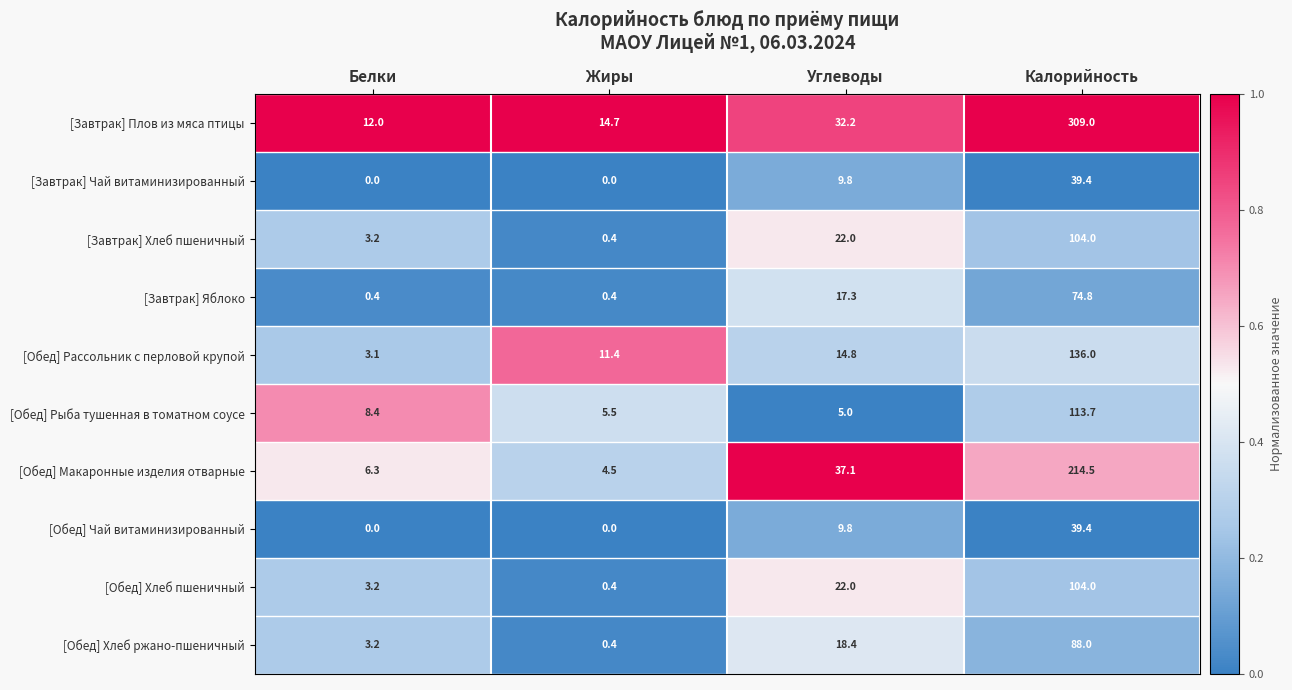

Rank the categories by [Завтрак] Хлеб пшеничный value from highest to lowest.

Калорийность, Углеводы, Белки, Жиры